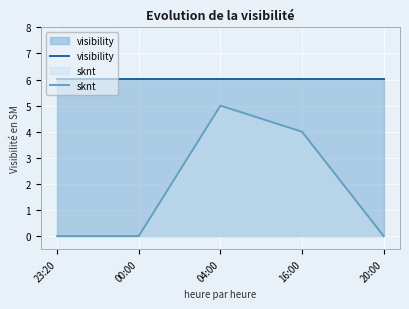

Which series has the largest range (max minus min)?

sknt